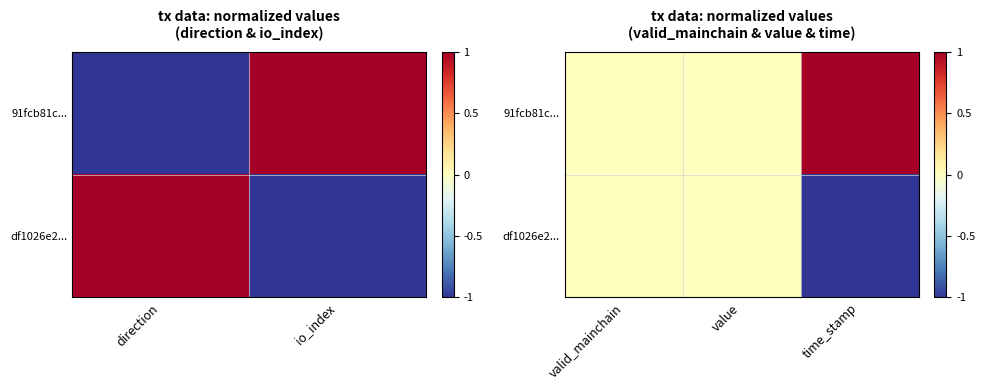

What is the difference between the maximum and minimum values in the 91fcb81c... series?

1